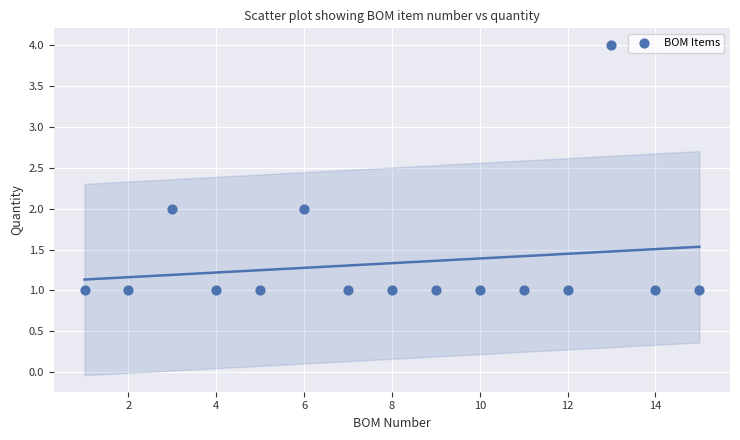

What is the range of Y values (max minus min)?

3